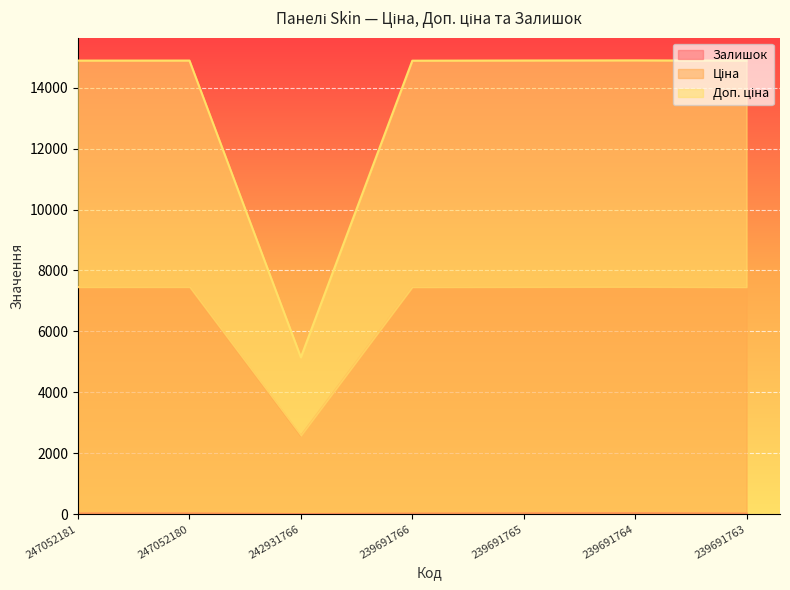

Does the chart display data point markers on the line(s)?

No